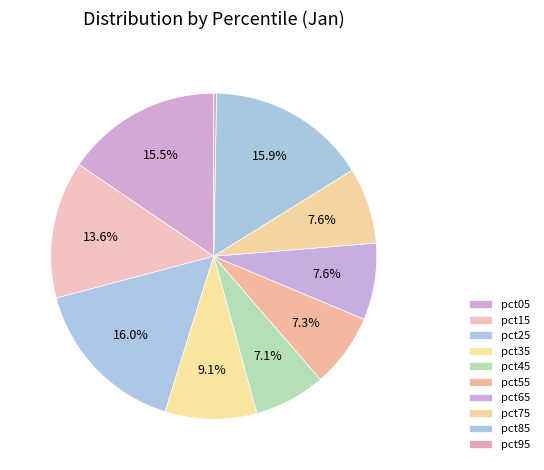

True or false: pct95 accounts for 1% of the total.

False